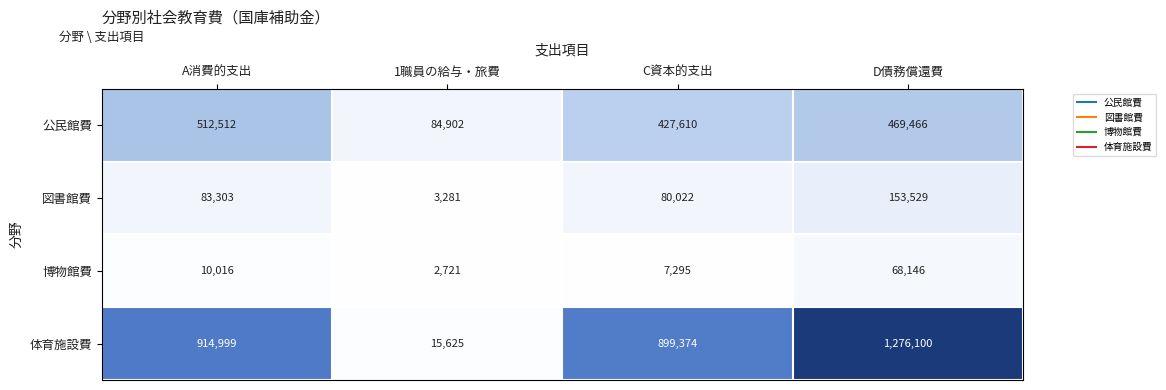

Reading right to left, list all the values displayed in this chart.

公民館費: 469466	427610	84902	512512
図書館費: 153529	80022	3281	83303
博物館費: 68146	7295	2721	10016
体育施設費: 1276100	899374	15625	914999